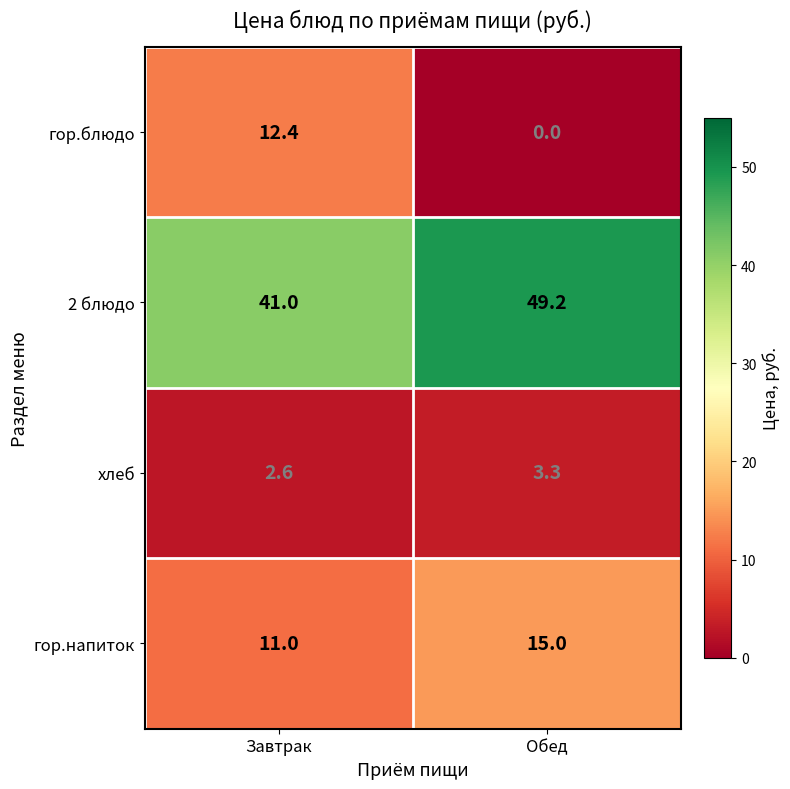

Rank the series at Обед from lowest to highest value.

гор.блюдо, хлеб, гор.напиток, 2 блюдо